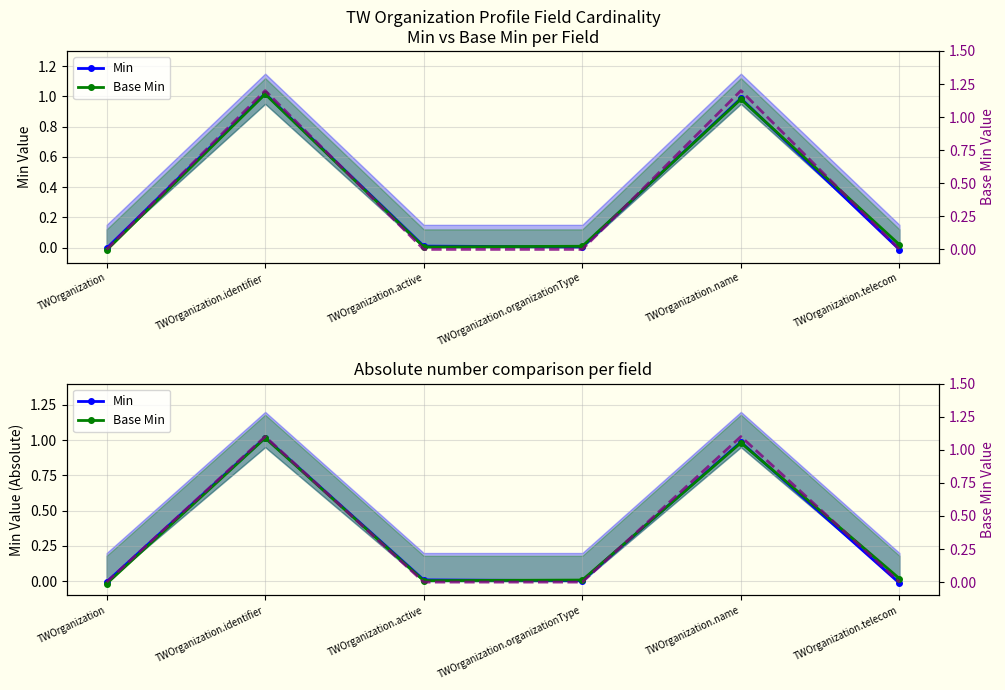

Which series changed the most between TWOrganization.active and TWOrganization.telecom?

Min